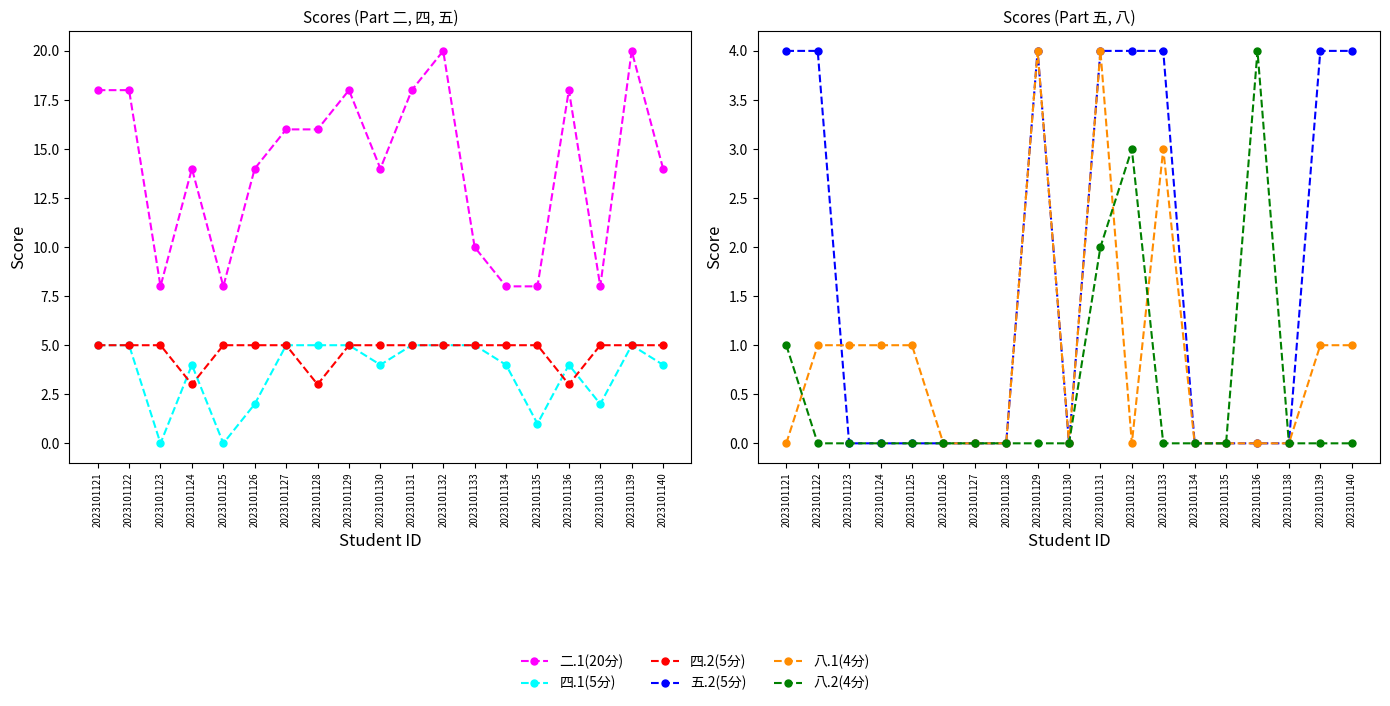

At 2023101132, list the series in order from largest to smallest.

二.1(20分), 四.1(5分), 四.2(5分), 五.2(5分), 八.2(4分), 八.1(4分)